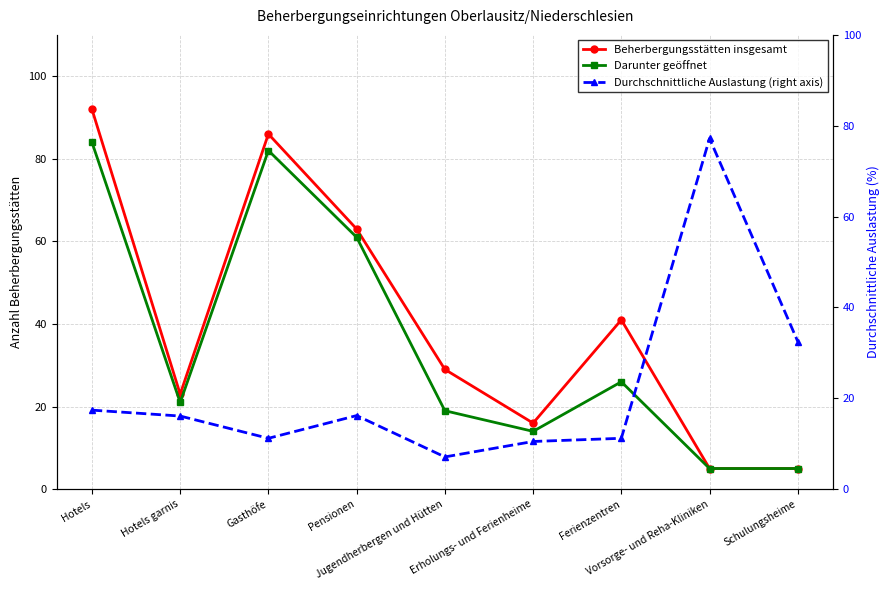

What position from the right is Gasthöfe?

7